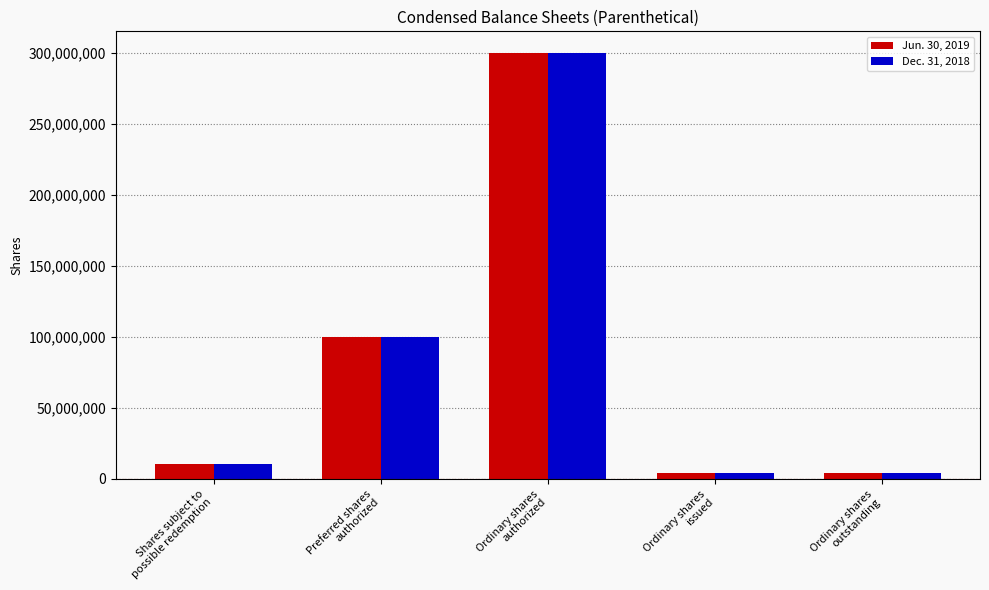

Which series has the largest range (max minus min)?

Dec. 31, 2018